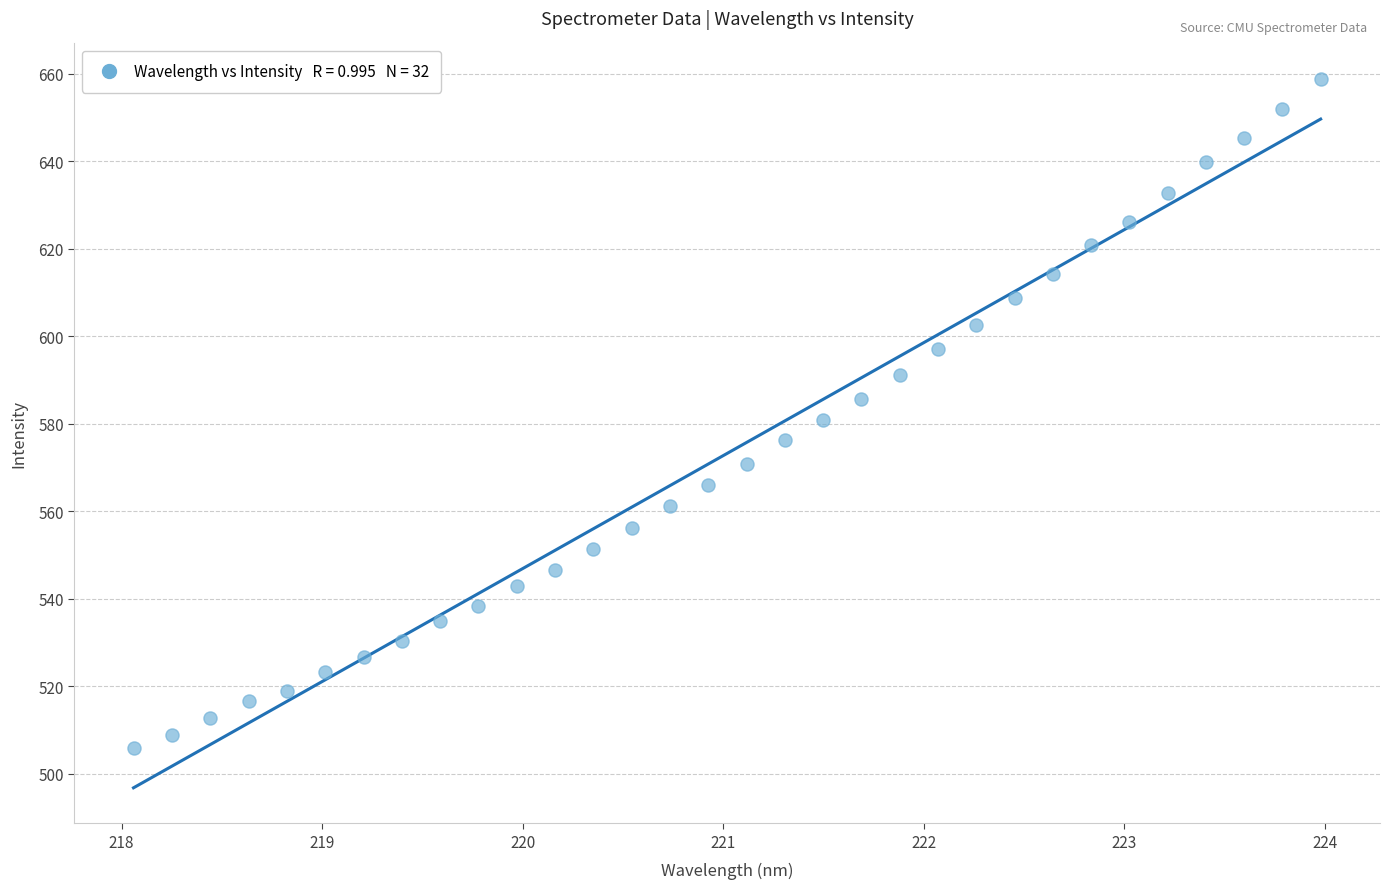

What is the range of Y values (max minus min)?

153.0